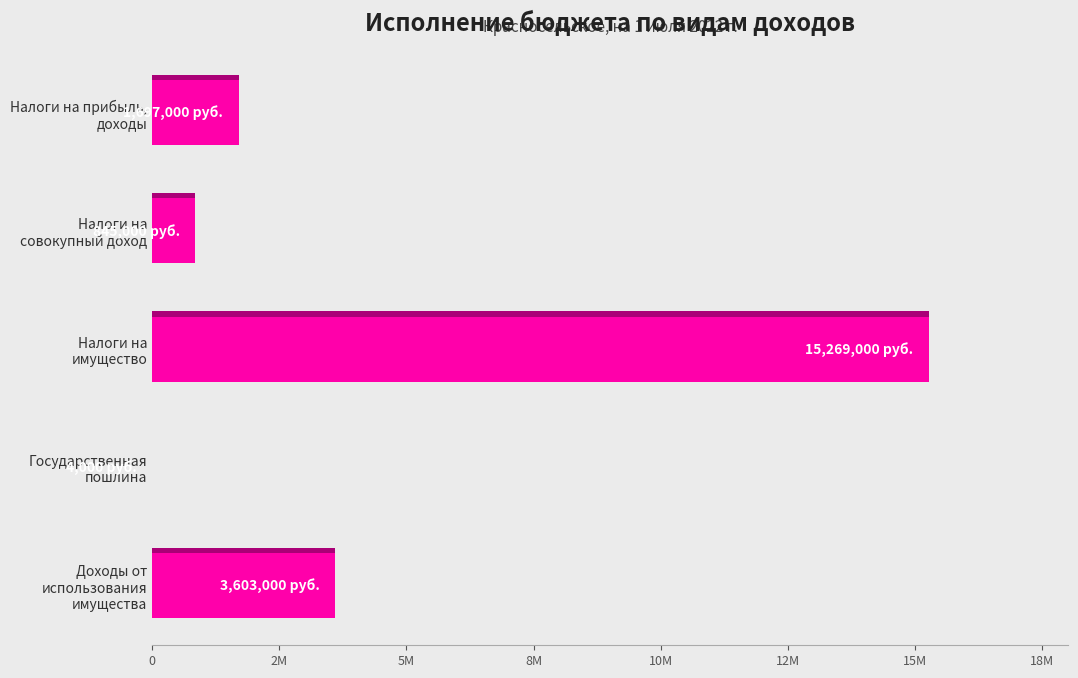

What is the value of the 4th bar from the left?

4000